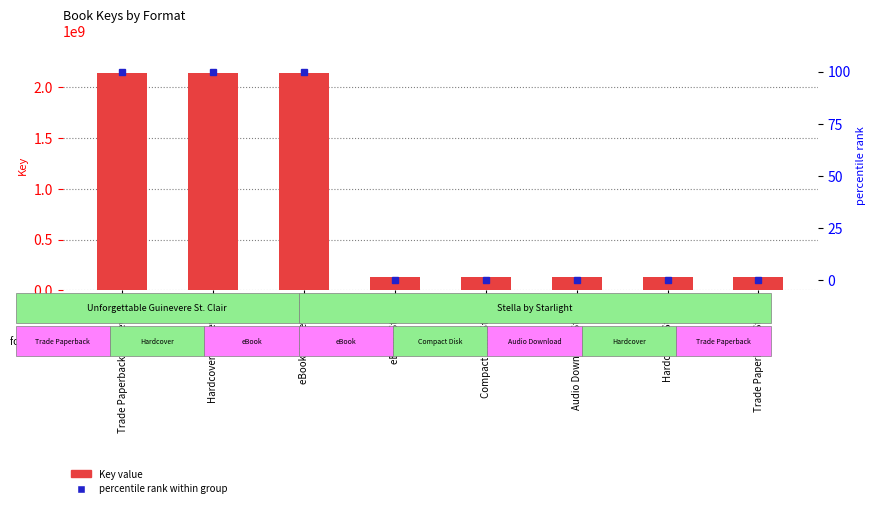

Which has a higher value, Hardcover (Guinevere) or Compact Disk (Stella)?

Hardcover (Guinevere)